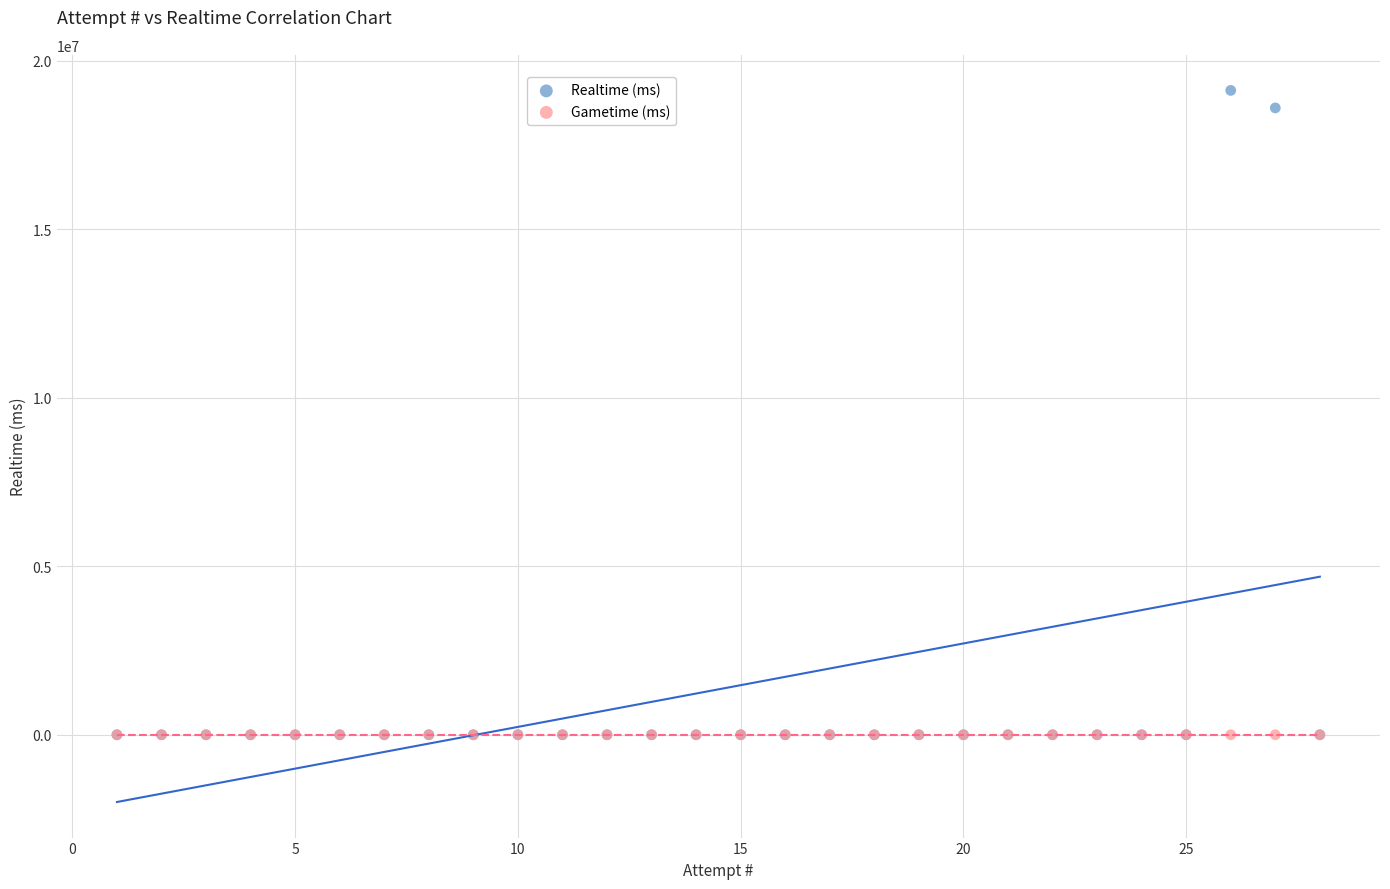

In the Realtime (ms) series, what Y value is closest to 9556742?

18594300